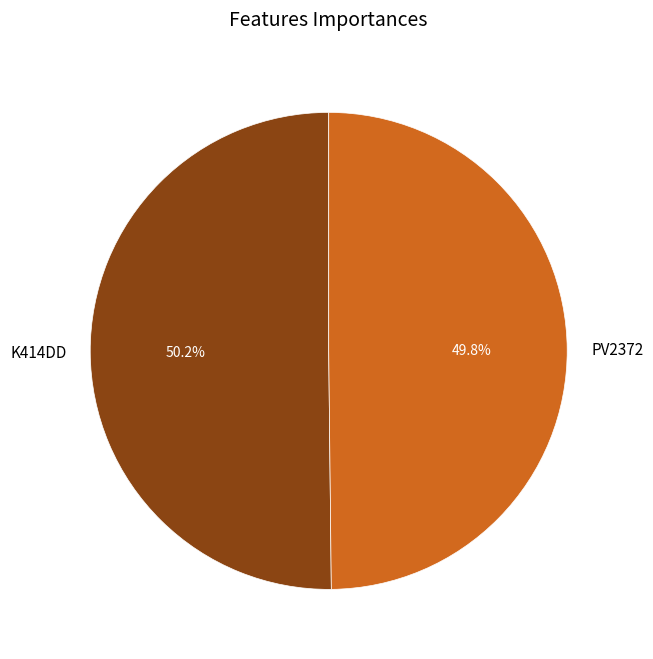

To the nearest percent, what portion does PV2372 represent?

50%